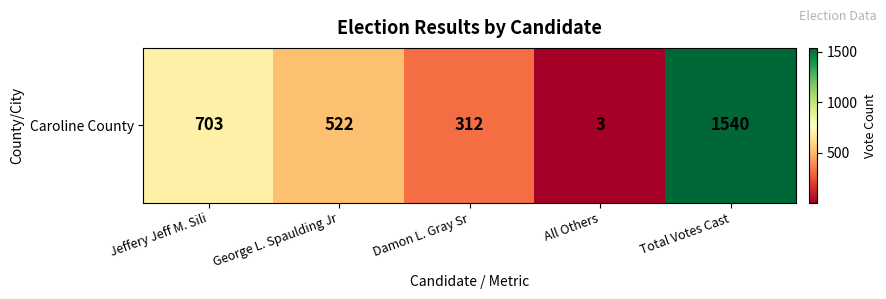

What is the sum of the values at Total Votes Cast and George L. Spaulding Jr?

2062